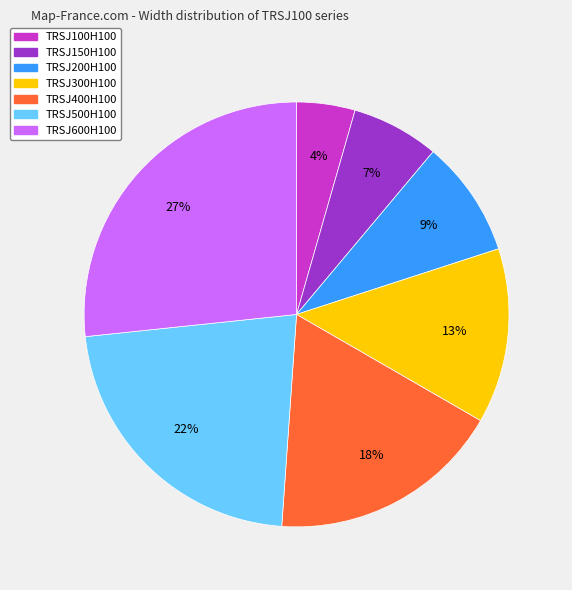

How many segments does this pie chart have?

7